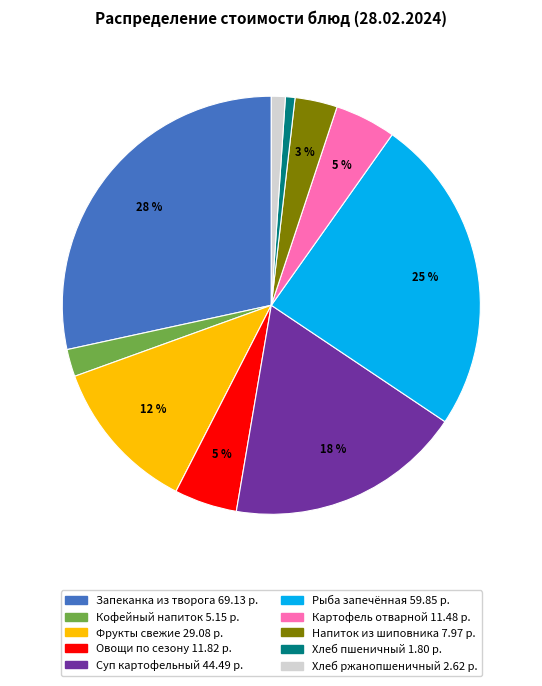

Is there any slice that represents more than half of the pie?

No